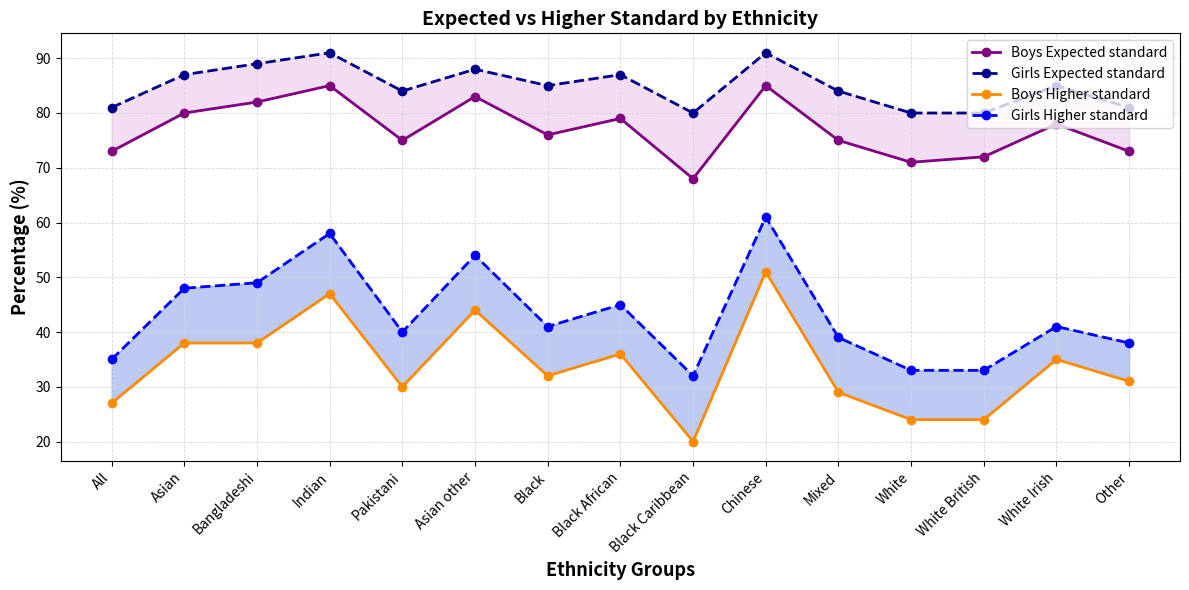

True or false: Girls Higher standard and Boys Higher standard cross at least once.

False